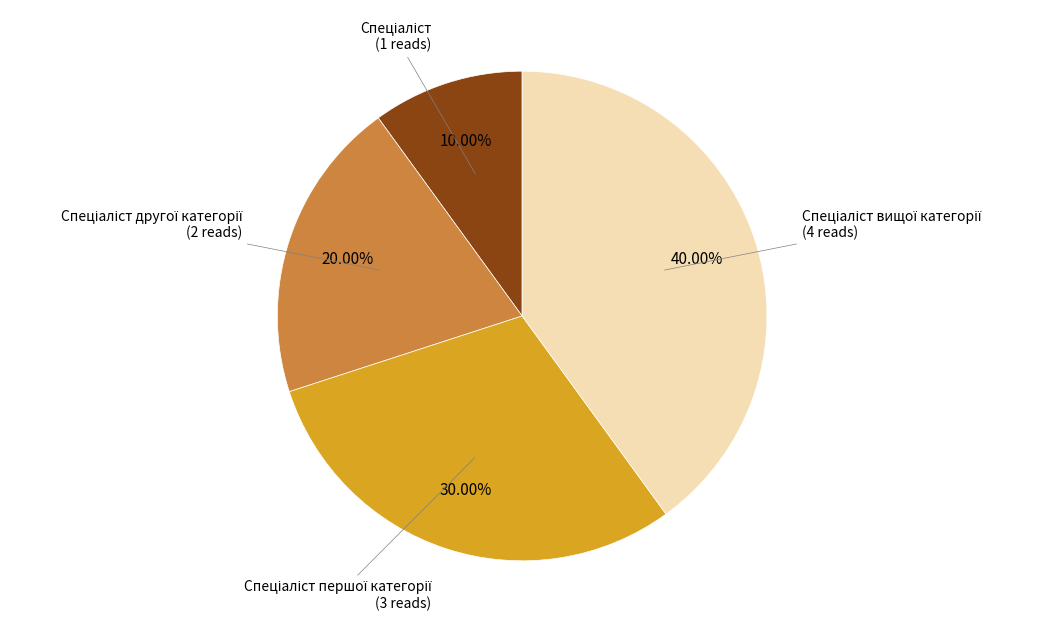

Is there a majority slice in this chart?

No